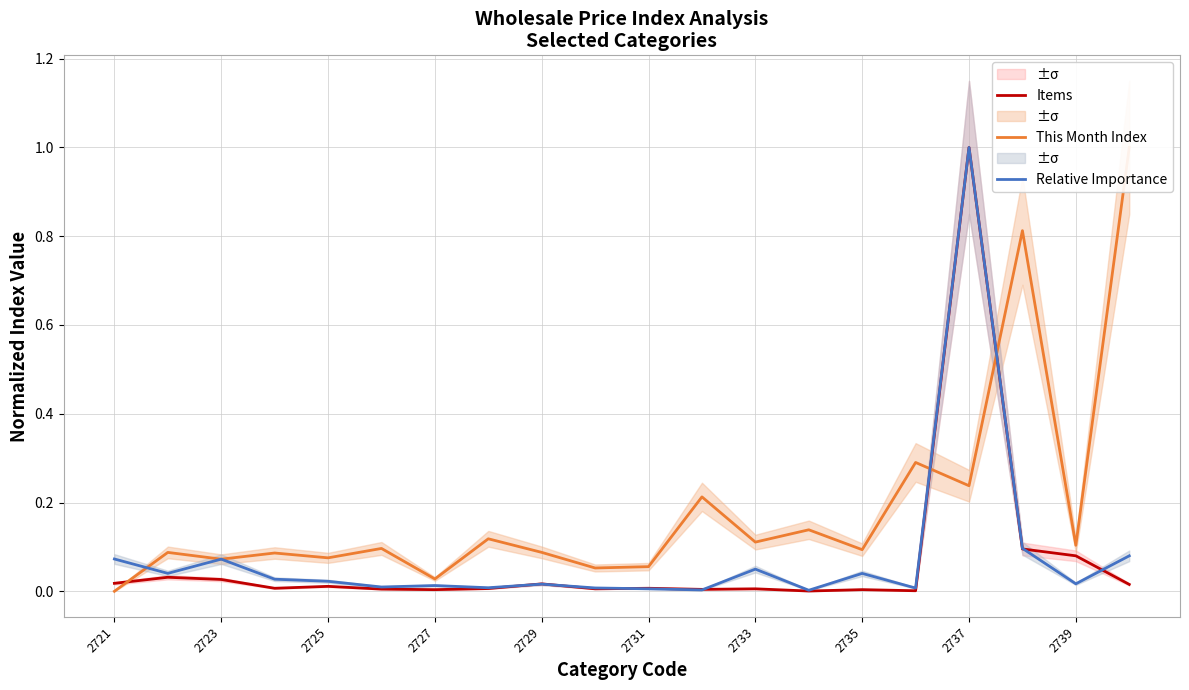

True or false: Items has a value of 1.0 at 2737.

True